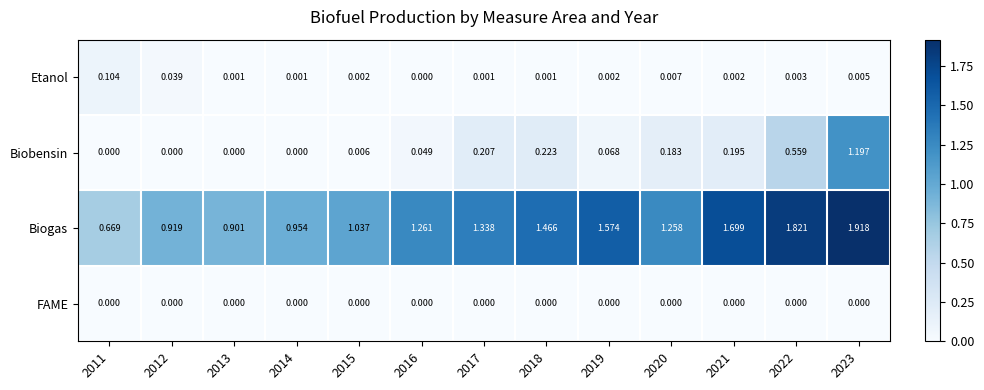

Which series has the largest range (max minus min)?

Biogas